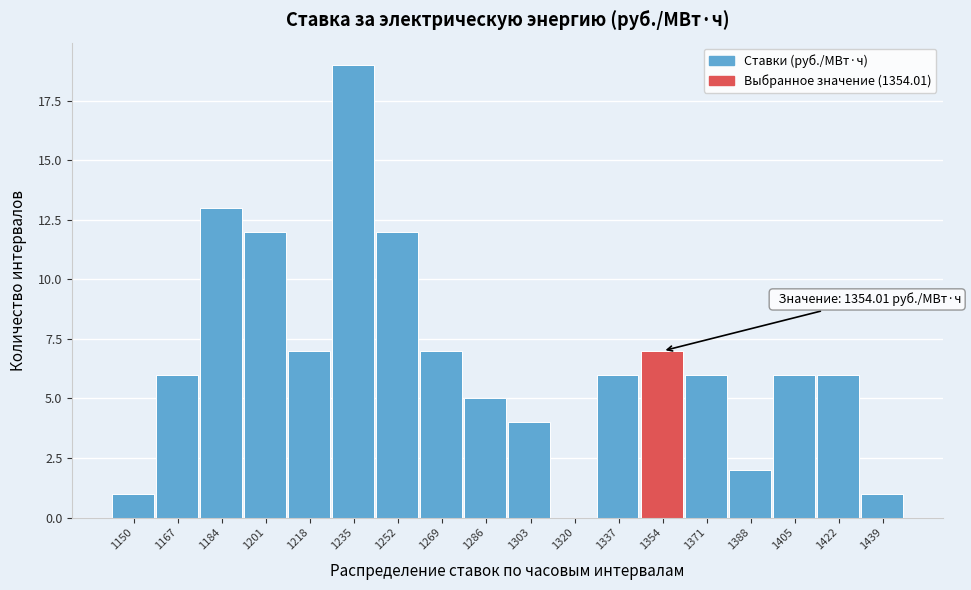

Reading right to left, list all the values displayed in this chart.

1439=1	1422=6	1405=6	1388=2	1371=6	1354=7	1337=6	1320=0	1303=4	1286=5	1269=7	1252=12	1235=19	1218=7	1201=12	1184=13	1167=6	1150=1